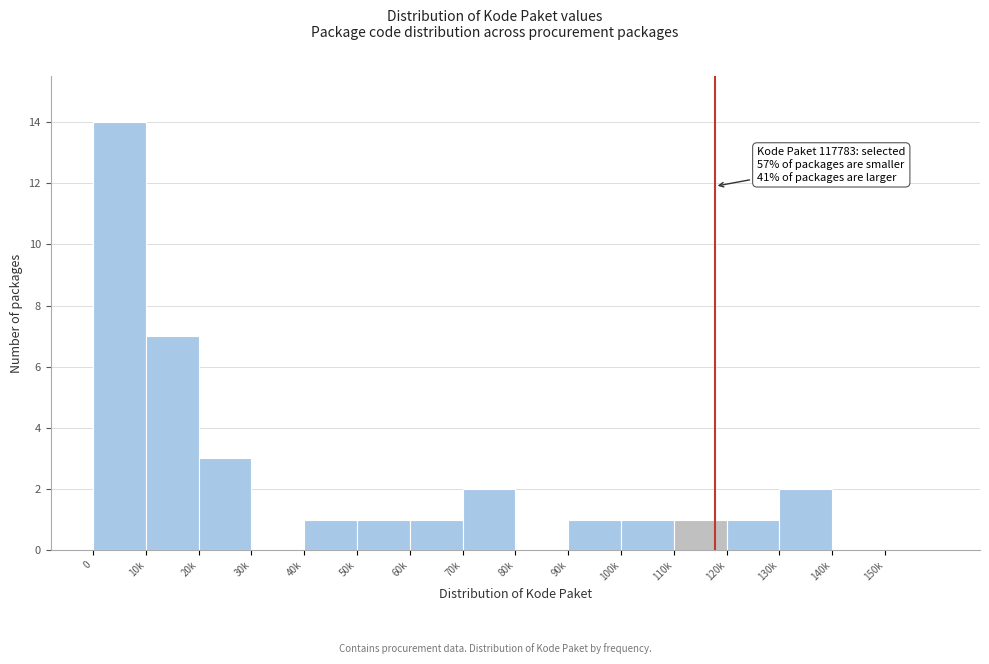

Reading left to right, extract all data points from this chart.

0=14	10k=7	20k=3	30k=0	40k=1	50k=1	60k=1	70k=2	80k=0	90k=1	100k=1	110k=1	120k=1	130k=2	140k=0	150k=0